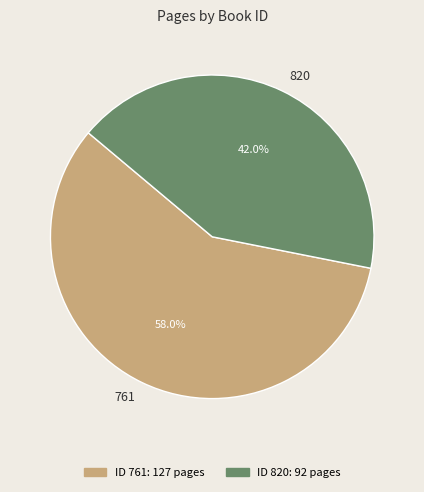

What is the total percentage of 761 and 820?

100.0%